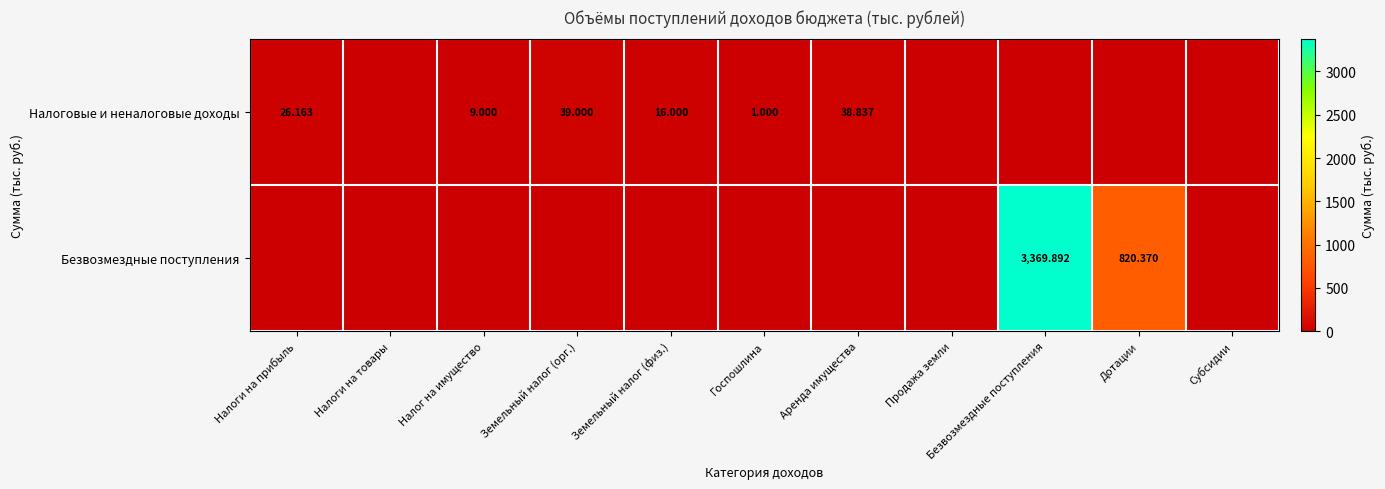

Is the value of Налоговые и неналоговые доходы at Налоги на прибыль greater than the value of Безвозмездные поступления at Безвозмездные поступления?

No